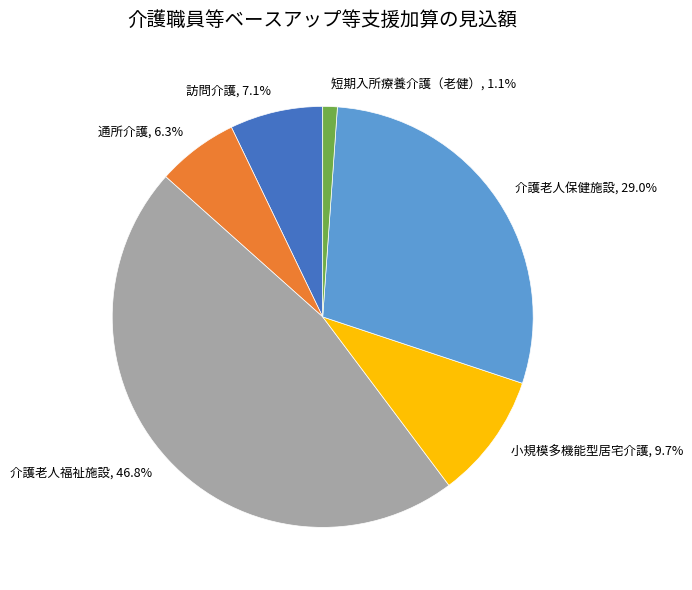

Does 介護老人保健施設 represent more than half of the total?

No